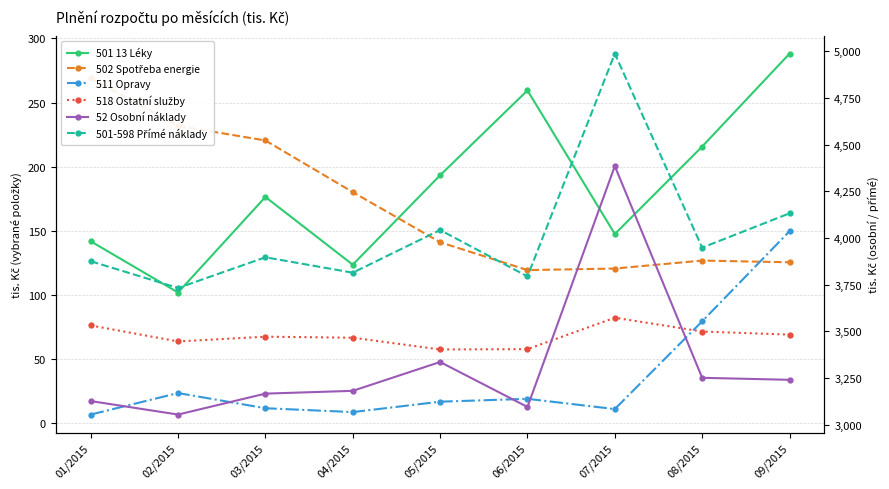

What is the label of the 1st point from the right?

09/2015